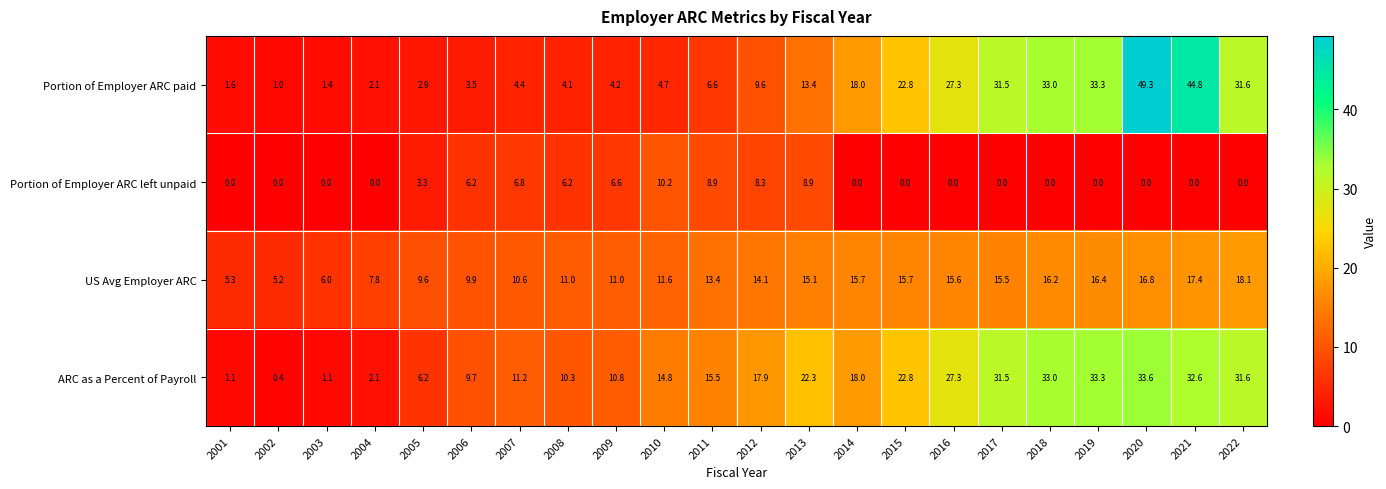

Rank the series at 2008 from lowest to highest value.

Portion of Employer ARC paid, Portion of Employer ARC left unpaid, ARC as a Percent of Payroll, US Avg Employer ARC